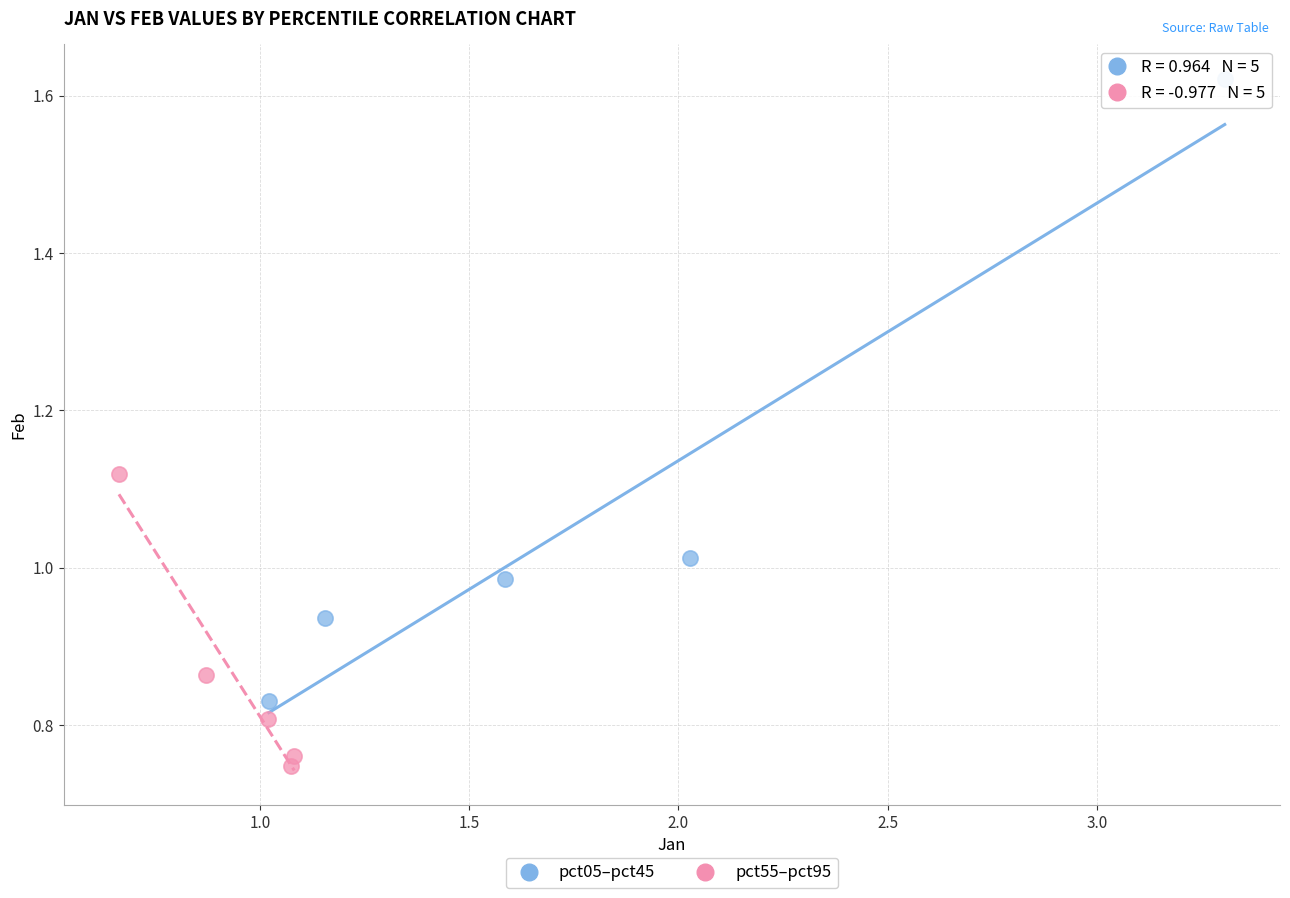

Which series reaches the maximum Y coordinate?

pct05–pct45